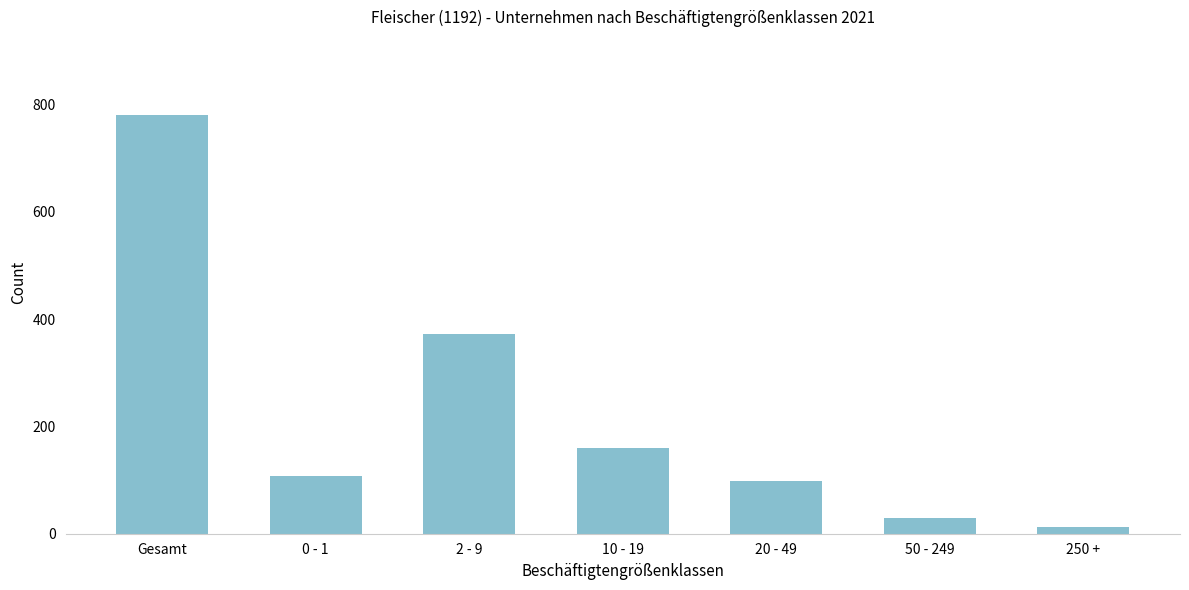

Reading left to right, what are all the values shown in this chart?

Gesamt=780	0 - 1=108	2 - 9=373	10 - 19=159	20 - 49=98	50 - 249=29	250 +=13